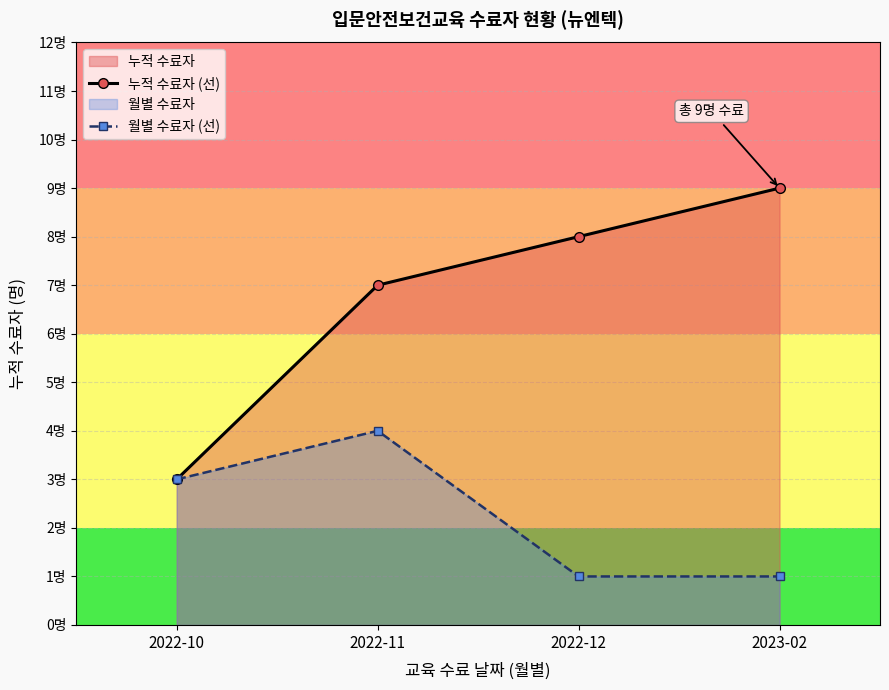

True or false: 누적 수료자 (선) and 월별 수료자 (선) intersect in this chart.

False